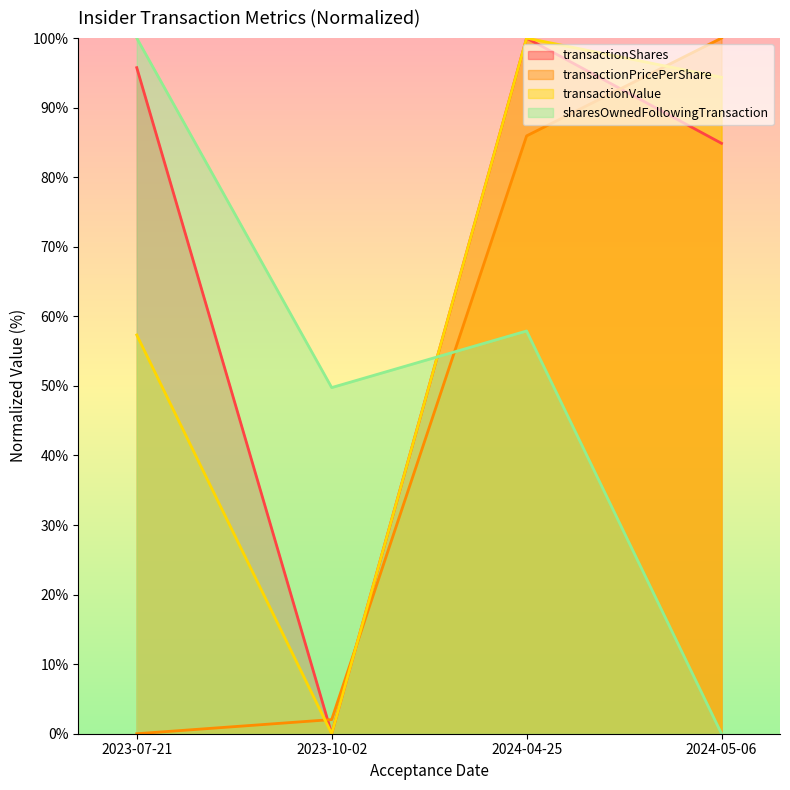

What is the difference between the highest and lowest values at 2024-04-25?

42.1